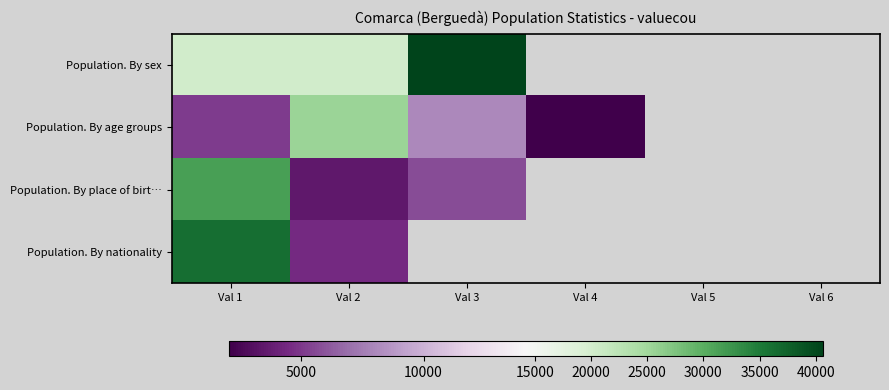

At which label does Population. By place of birt… reach its minimum?

Val 2